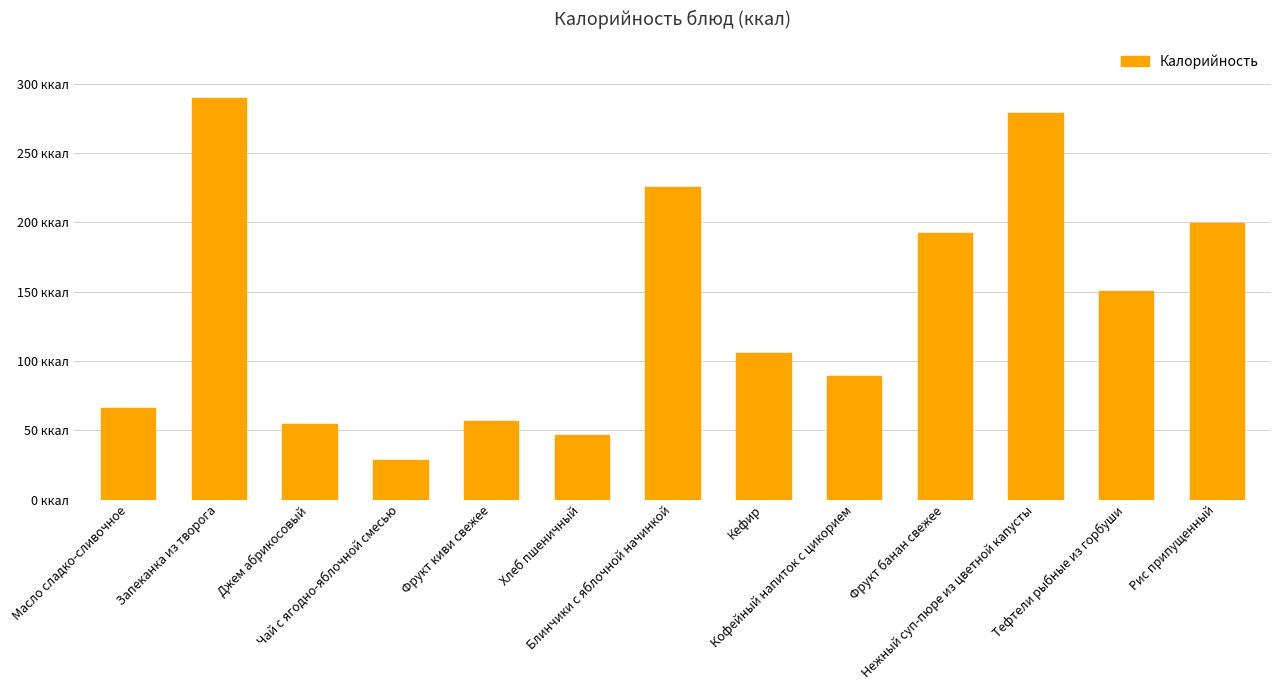

Are the bars grouped side by side (vs. stacked)?

No